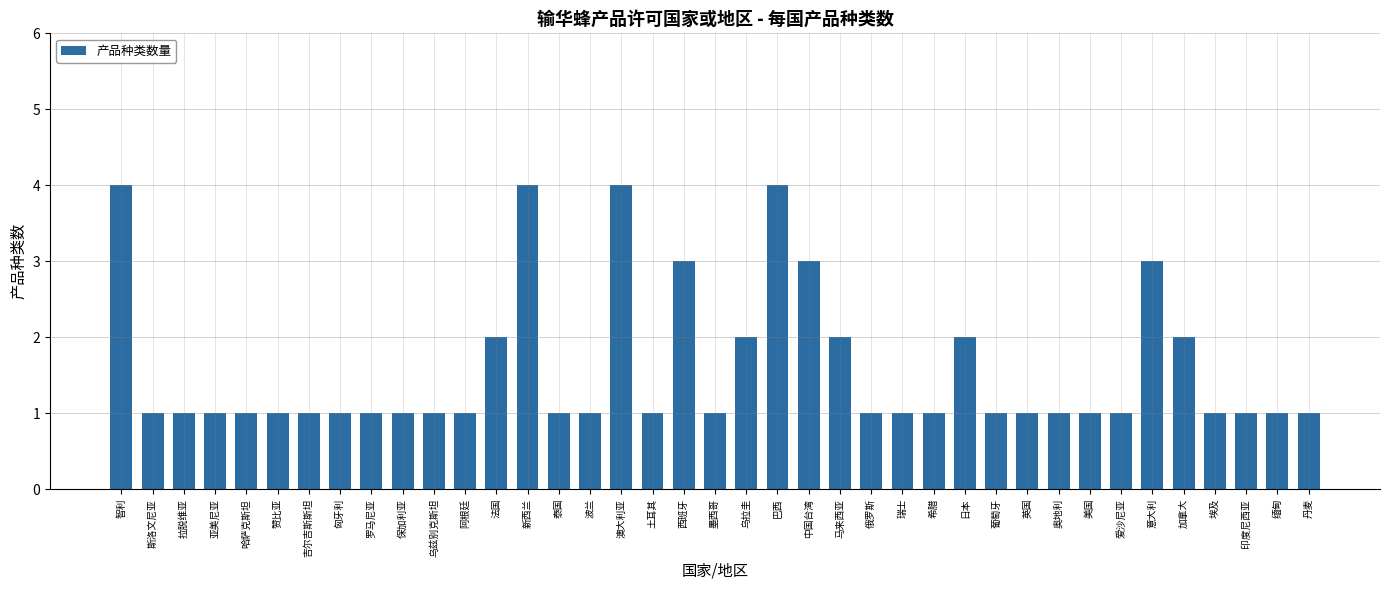

Is it true that the value at 丹麦 is 2?

False